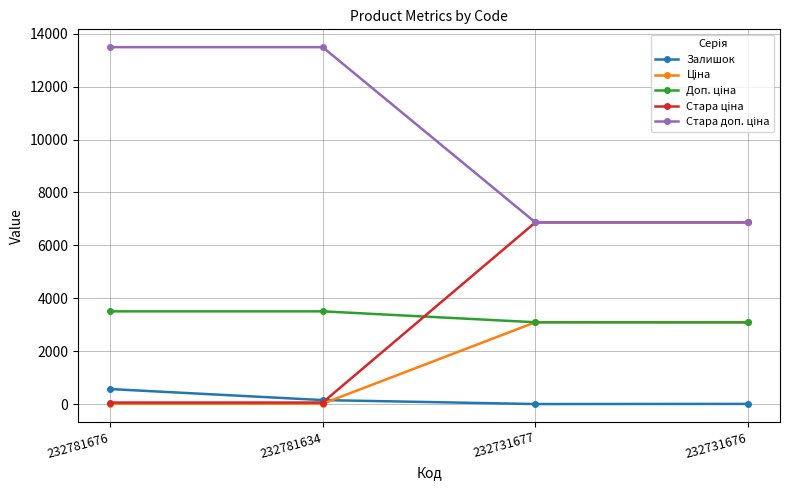

At how many categories does at least one series exceed 2506?

4